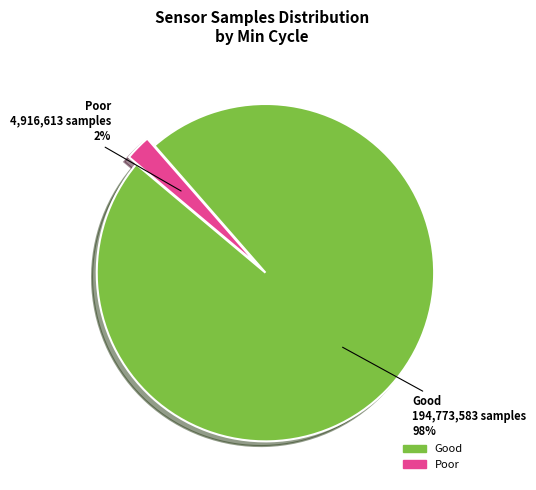

Does any single category account for the majority?

Yes